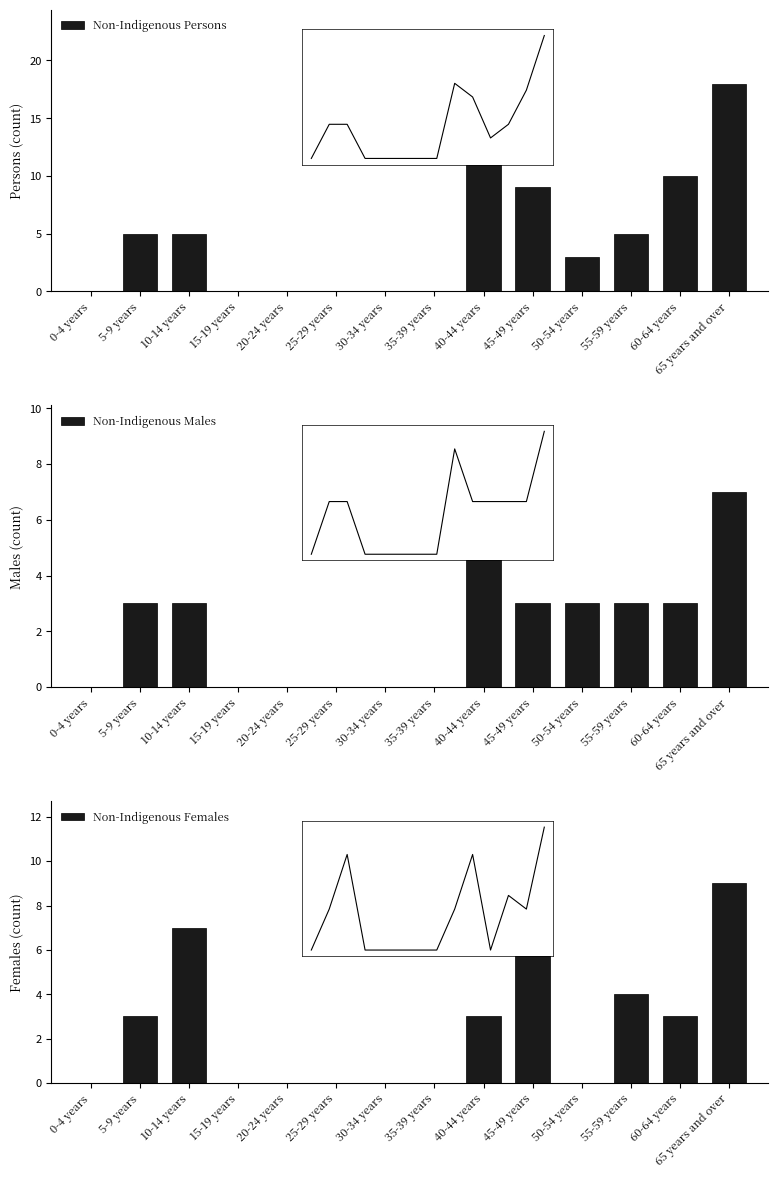

Which series has the widest spread of values?

Non-Indigenous Persons